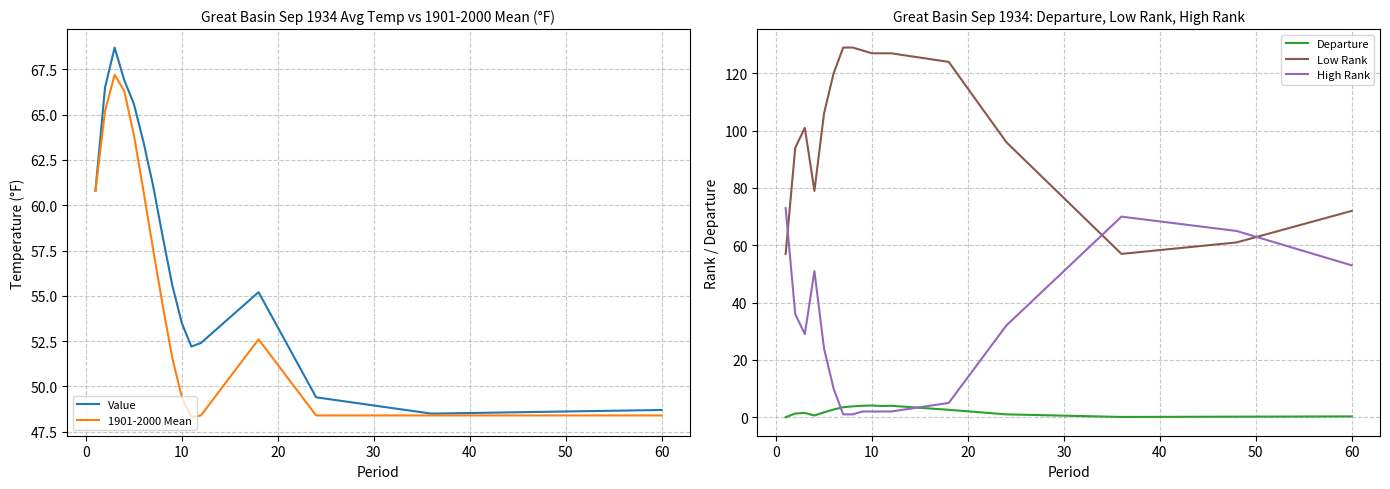

What is the maximum value for 1901-2000 Mean?

67.2